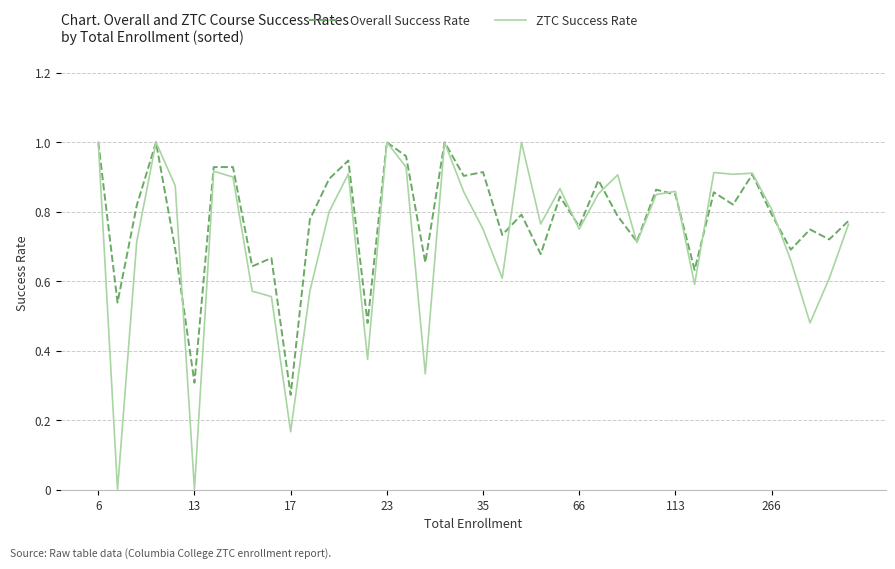

Which series has the widest spread of values?

ZTC Success Rate